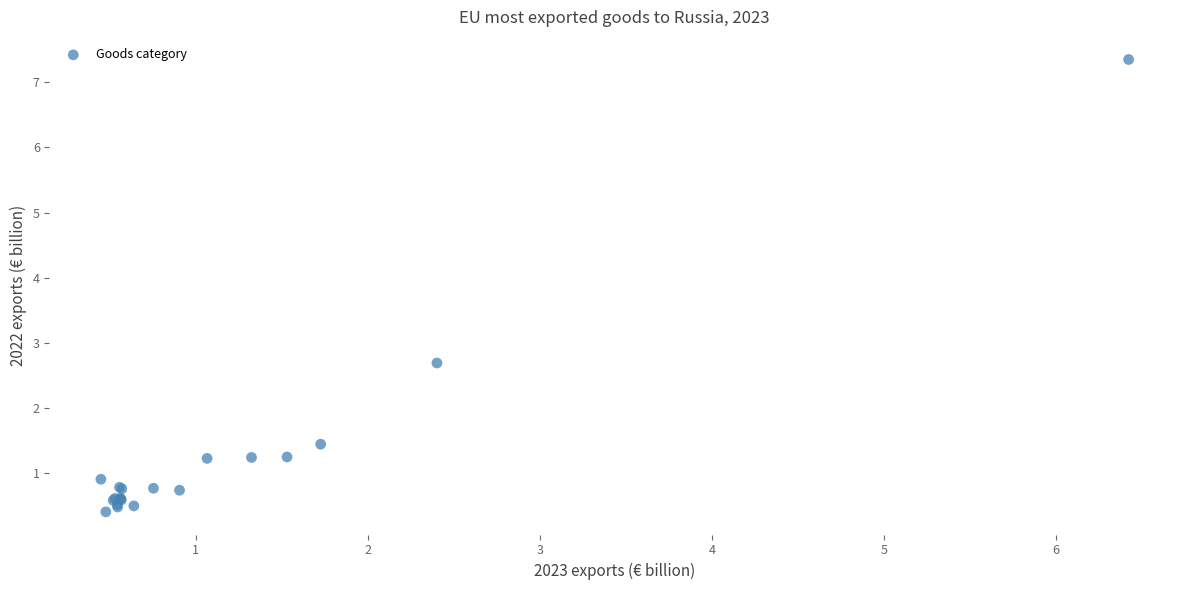

What Y value in the scatter plot is closest to 3?

2.7